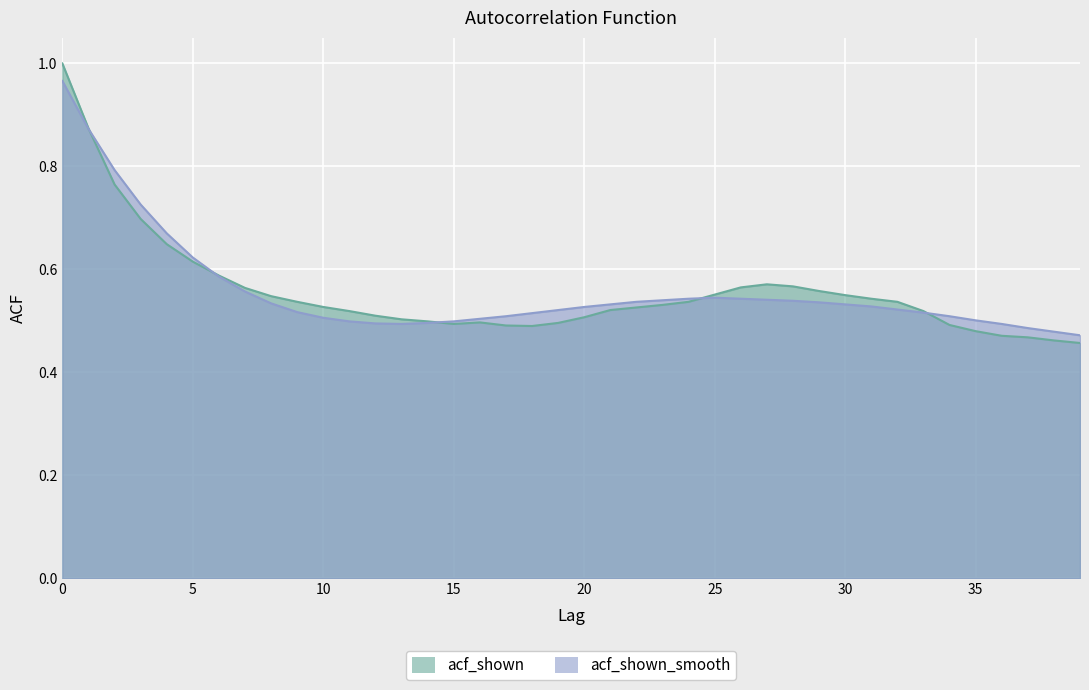

At which label is acf_shown_smooth closest to 0?

39